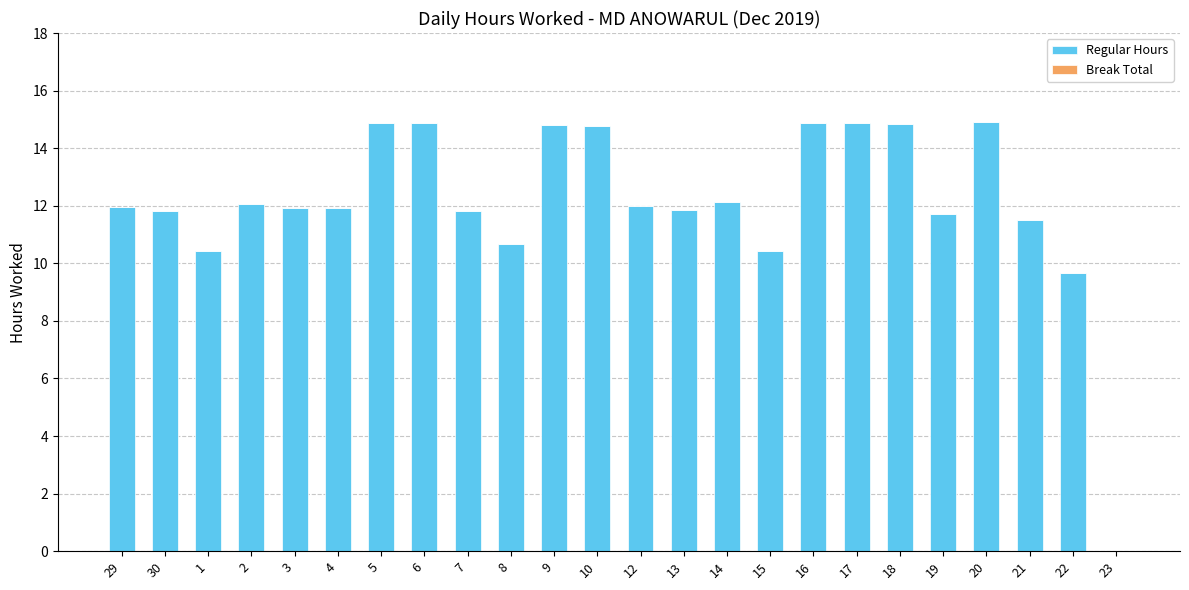

What is the sum of all values?

290.8